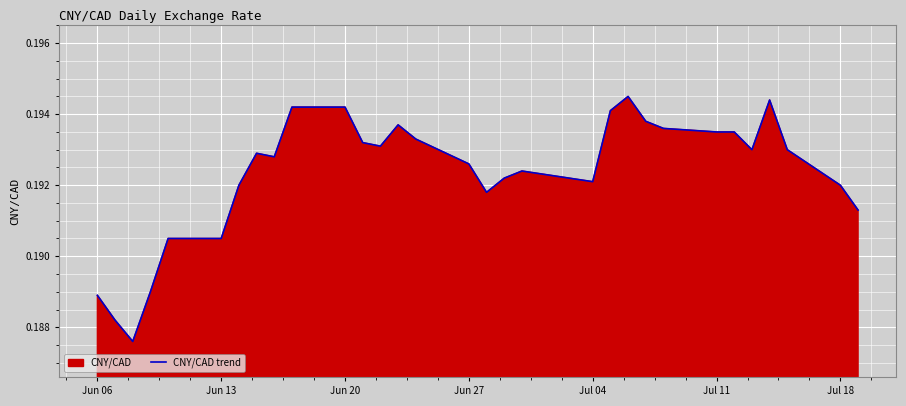

The chart shows a value of 0.3 at Jul 04. True or false?

False